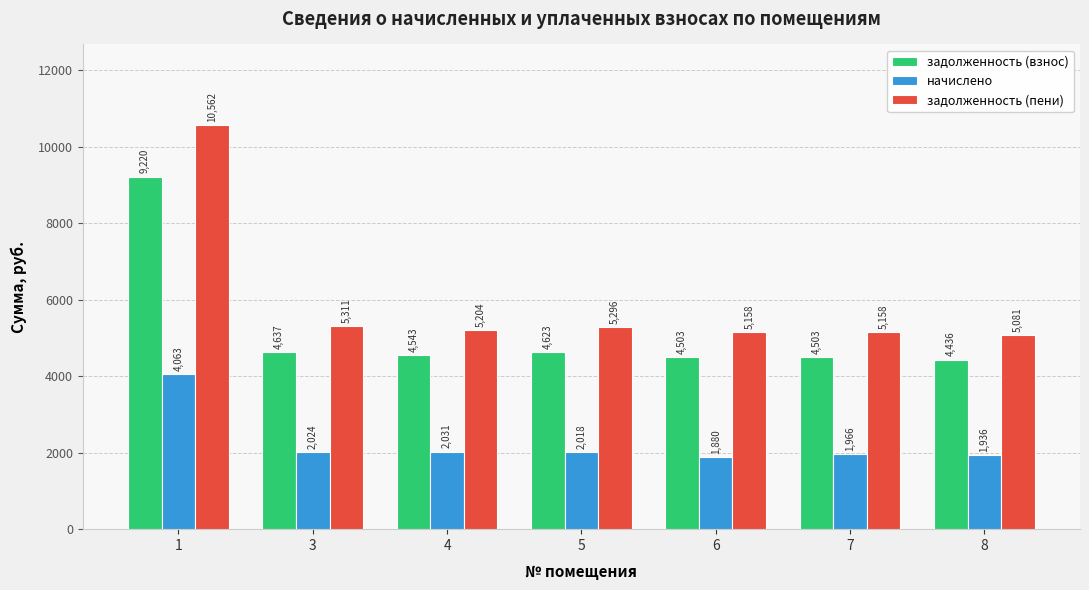

What is the difference between the maximum and second lowest values in the задолженность (пени) series?

5403.6